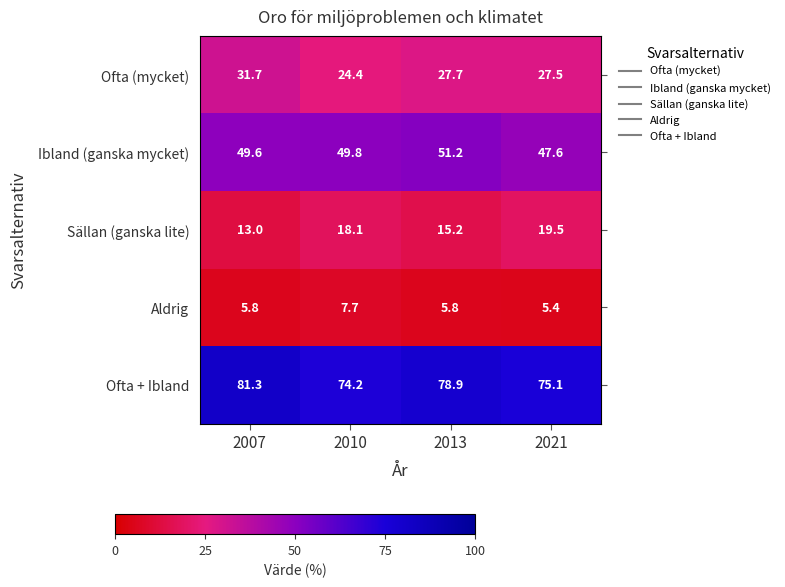

How many data points in Sällan (ganska lite) are above 18?

2